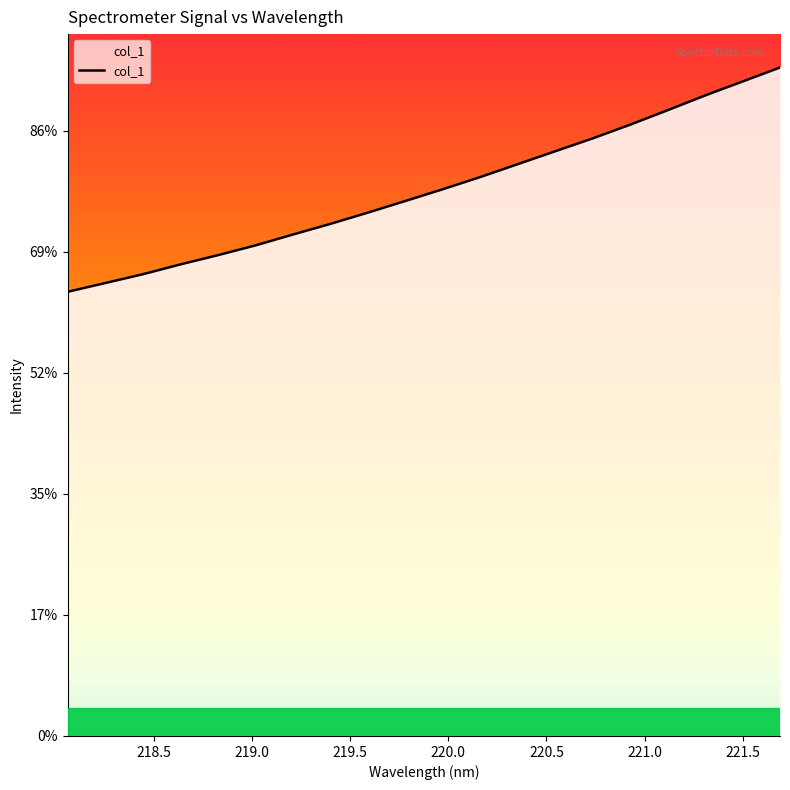

Rank the categories by value from lowest to highest.

218.0596, 218.2508, 218.442, 218.6332, 218.8244, 219.0156, 219.2067, 219.3979, 219.589, 219.7801, 219.9712, 220.1623, 220.3533, 220.5444, 220.7354, 220.9264, 221.1174, 221.3083, 221.4993, 221.6902